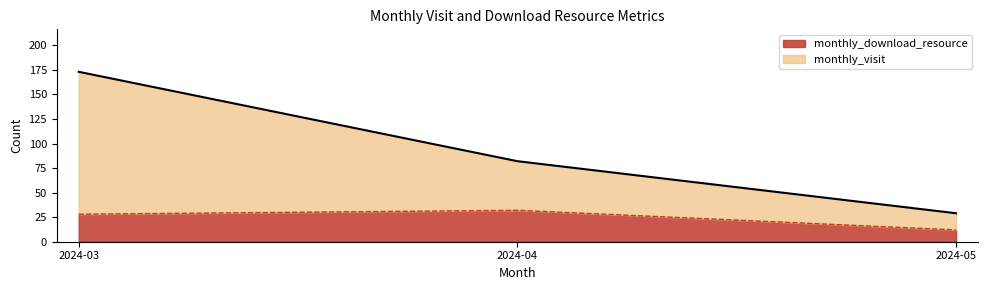

What is the average value of the monthly_visit series?

95